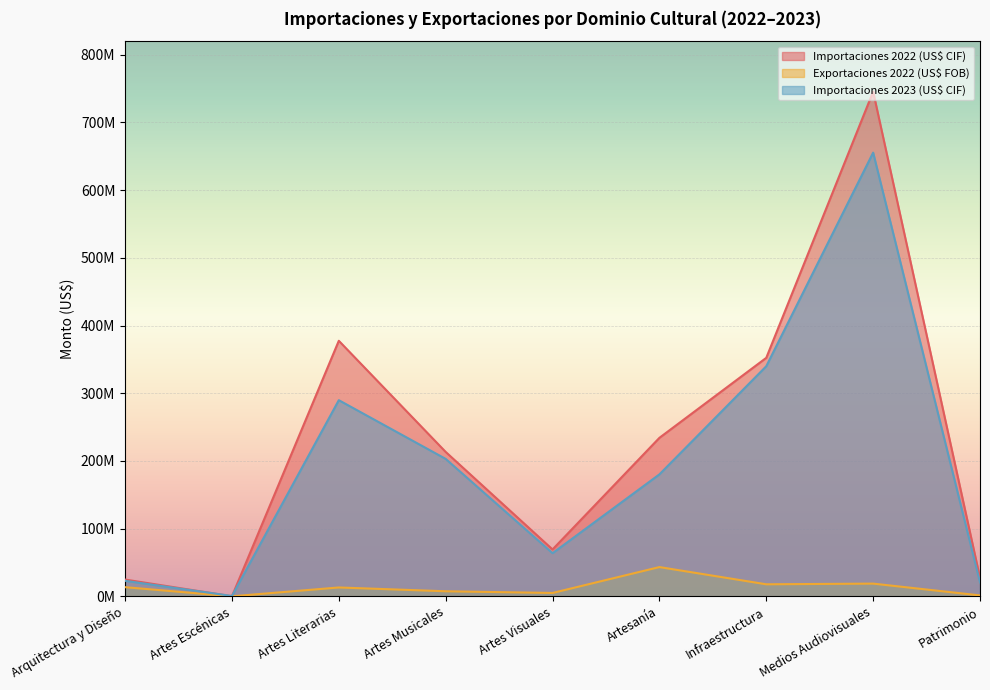

Is it true that Importaciones 2022 (US$ CIF) equals 234111871.6 at Artesanía?

True